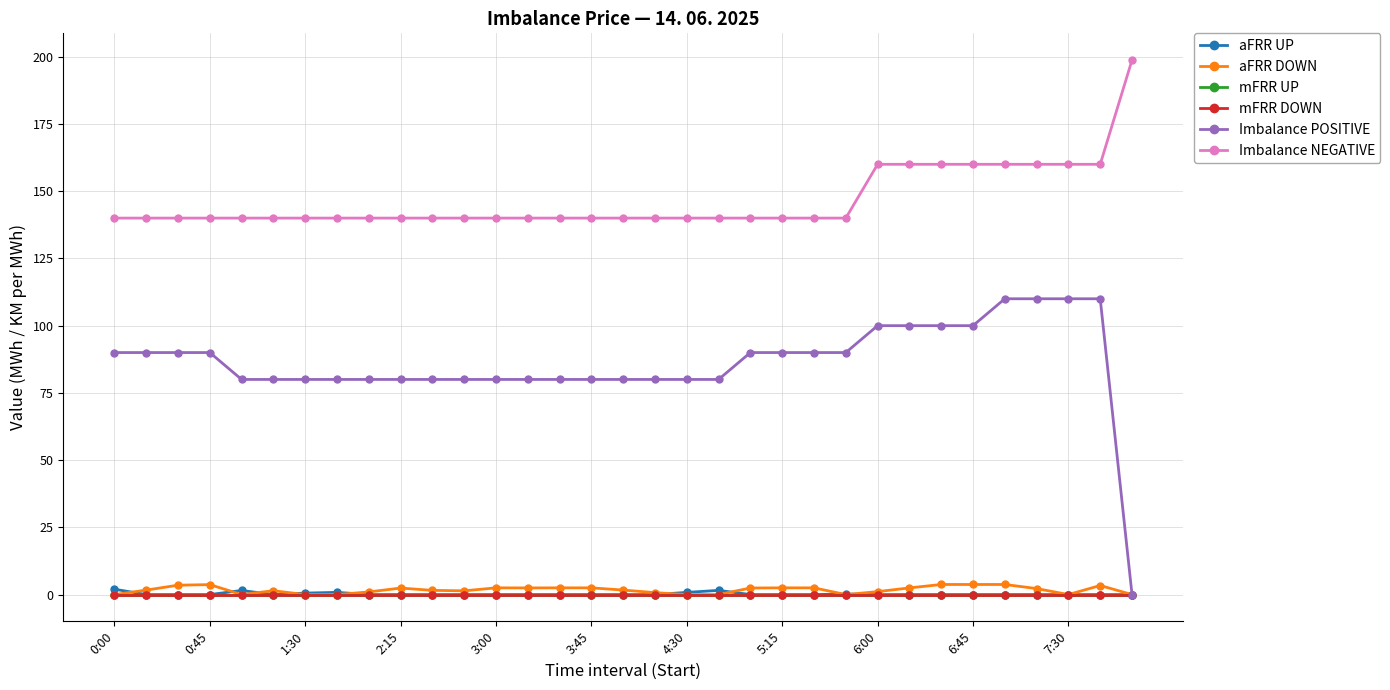

Is this an area chart (filled region under the line)?

No